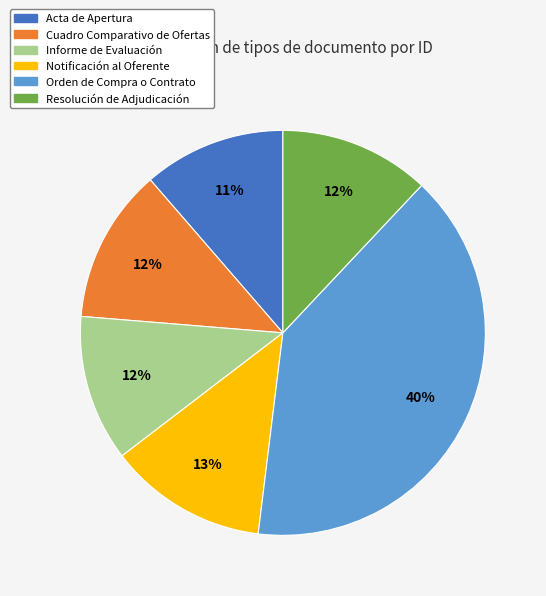

Does any single category account for the majority?

No